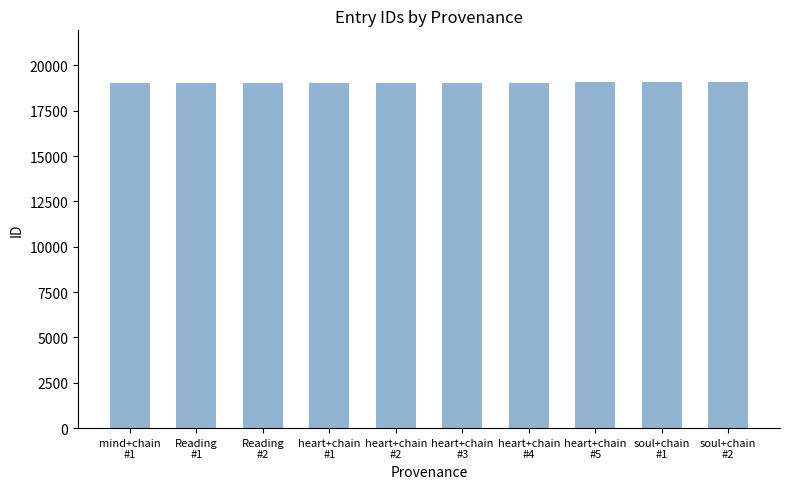

What is the average value?

19050